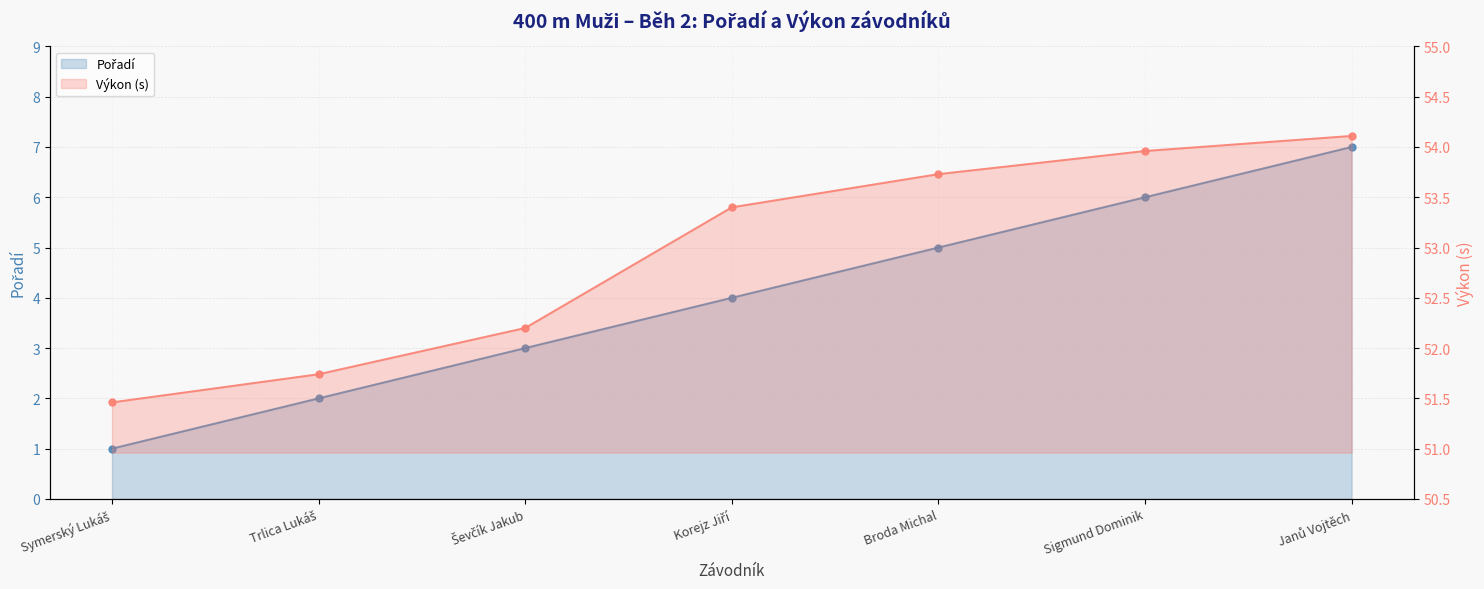

Reading left to right, transcribe all the data shown in this chart.

Pořadí: 1.0	2.0	3.0	4.0	5.0	6.0	7.0
Výkon: 51.5	51.7	52.2	53.4	53.7	54.0	54.1